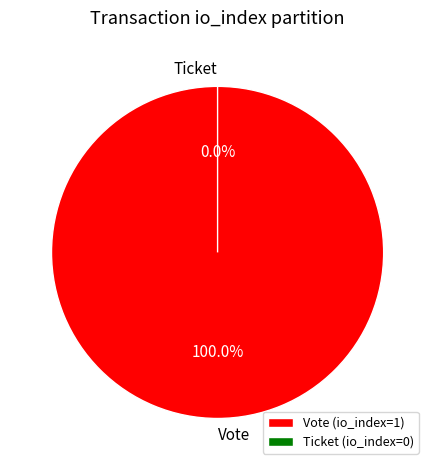

Which category accounts for the majority?

Vote